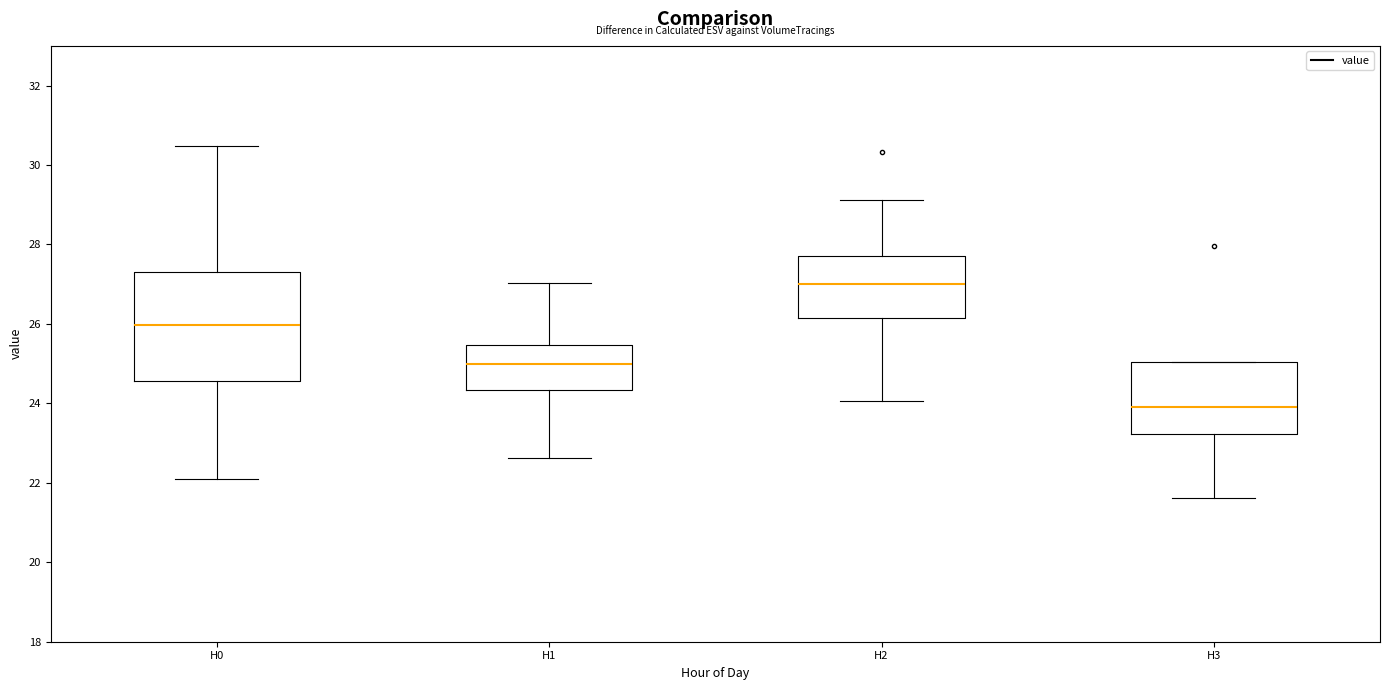

Reading left to right, read every box against the y-axis: the position of its median line, the range the box covers, and the ends of its whiskers. The values are not printed on the chart, so give them approximately, as read against the axis.

H0: median 26.0, box 24.6 to 27.4, whiskers 22.2 to 30.4
H1: median 25.0, box 24.4 to 25.4, whiskers 22.6 to 27.0
H2: median 27.0, box 26.2 to 27.6, whiskers 24.0 to 29.2
H3: median 24.0, box 23.2 to 25.0, whiskers 21.6 to 25.0